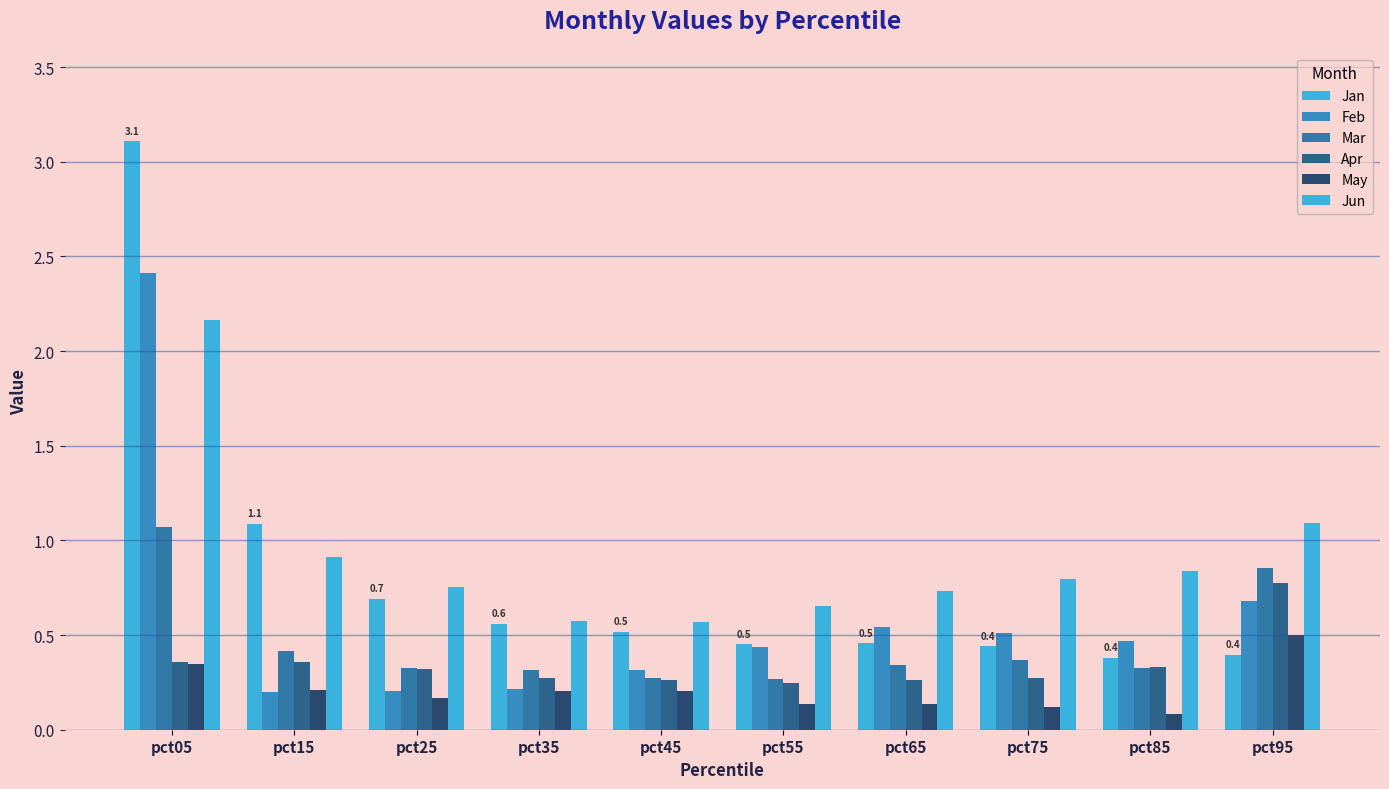

What is the difference between the Jan values at pct05 and pct15?

2.0